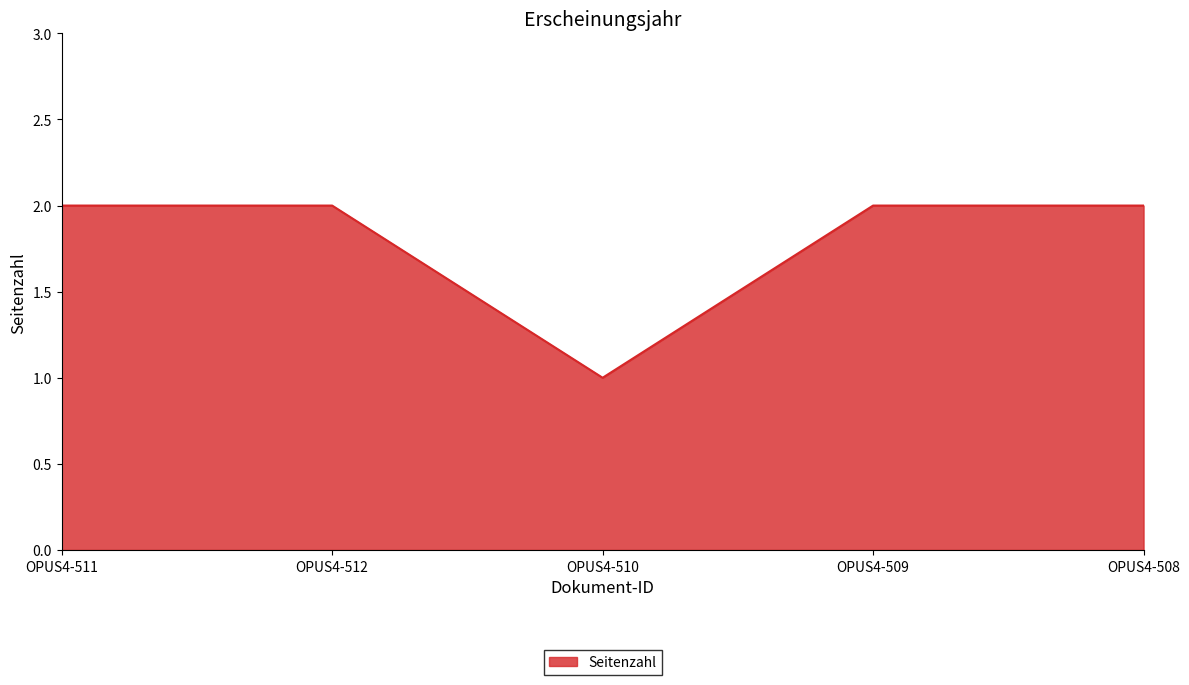

True or false: the data shows 2 at OPUS4-508.

True